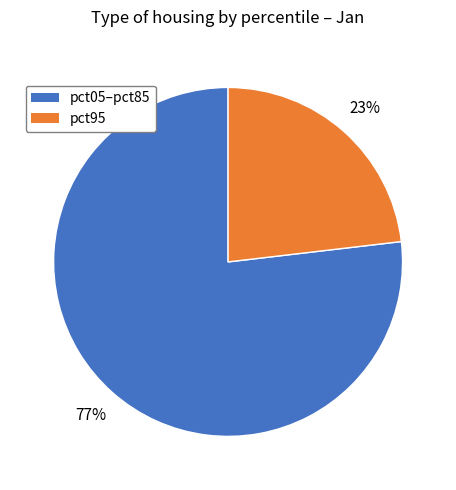

Does any single category account for the majority?

Yes